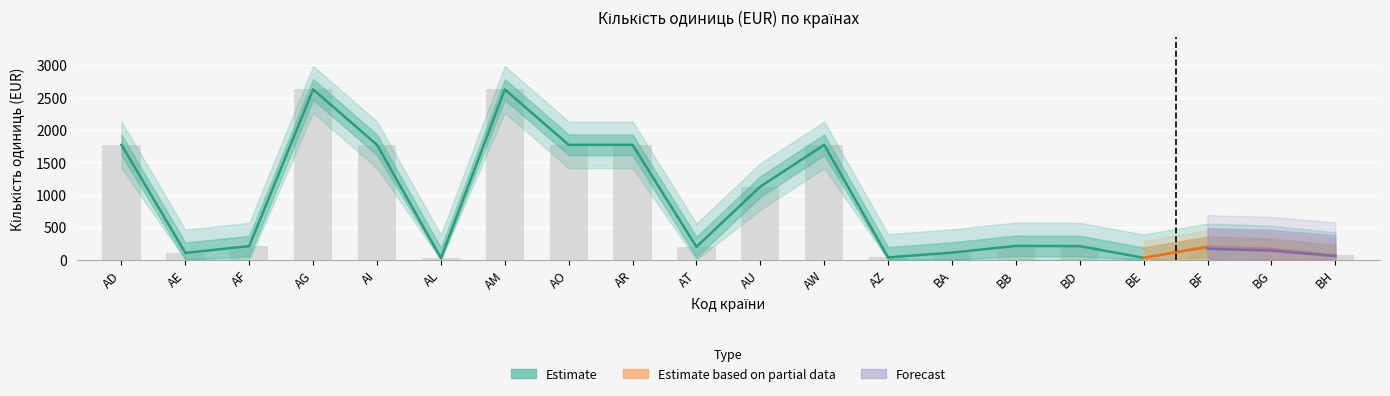

How many data points are above 208?

9